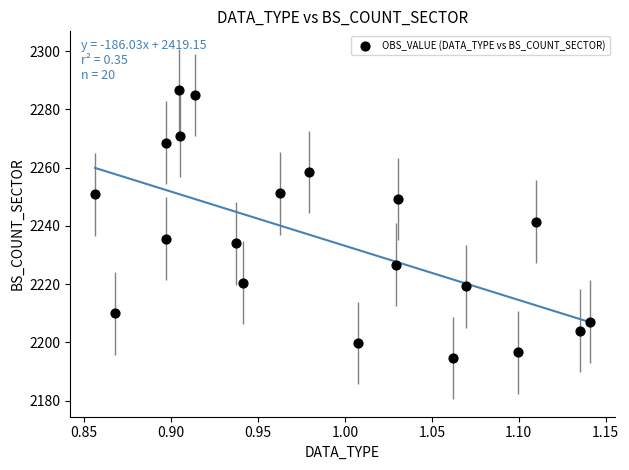

What is the range of X values (max minus min)?

0.3